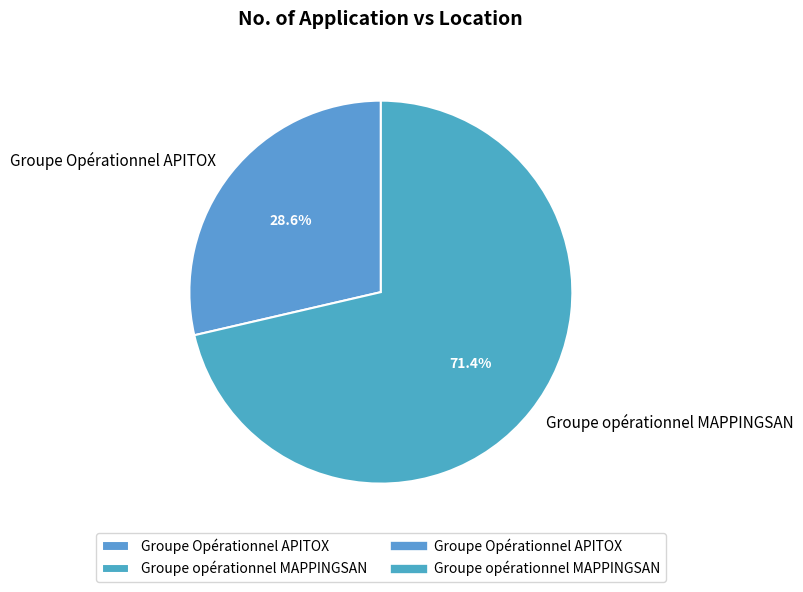

How many slices are in this pie chart?

2